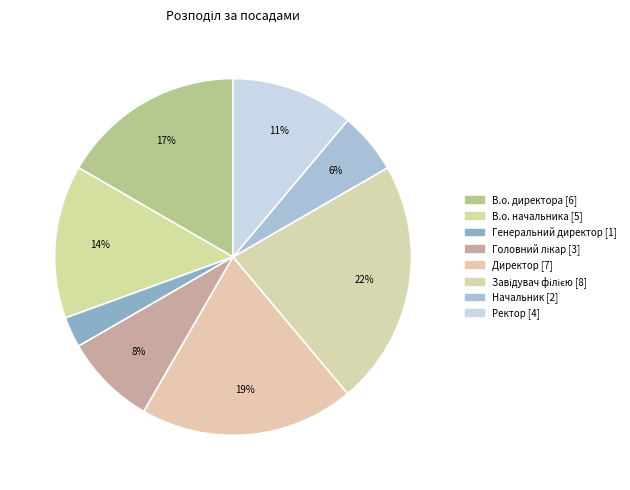

To the nearest percent, what is the combined percentage of В.о. начальника and Начальник?

19%